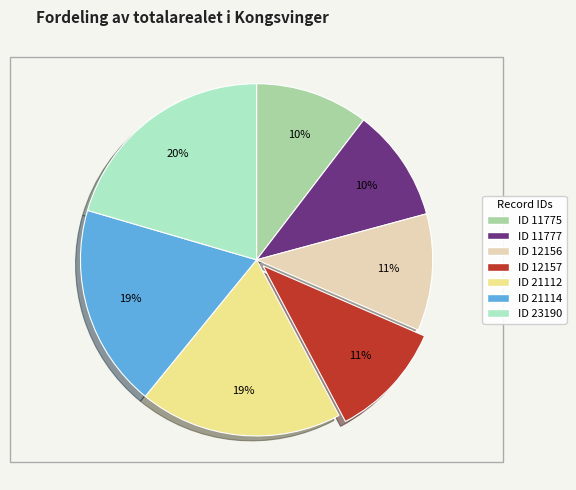

Is there any slice that represents more than half of the pie?

No